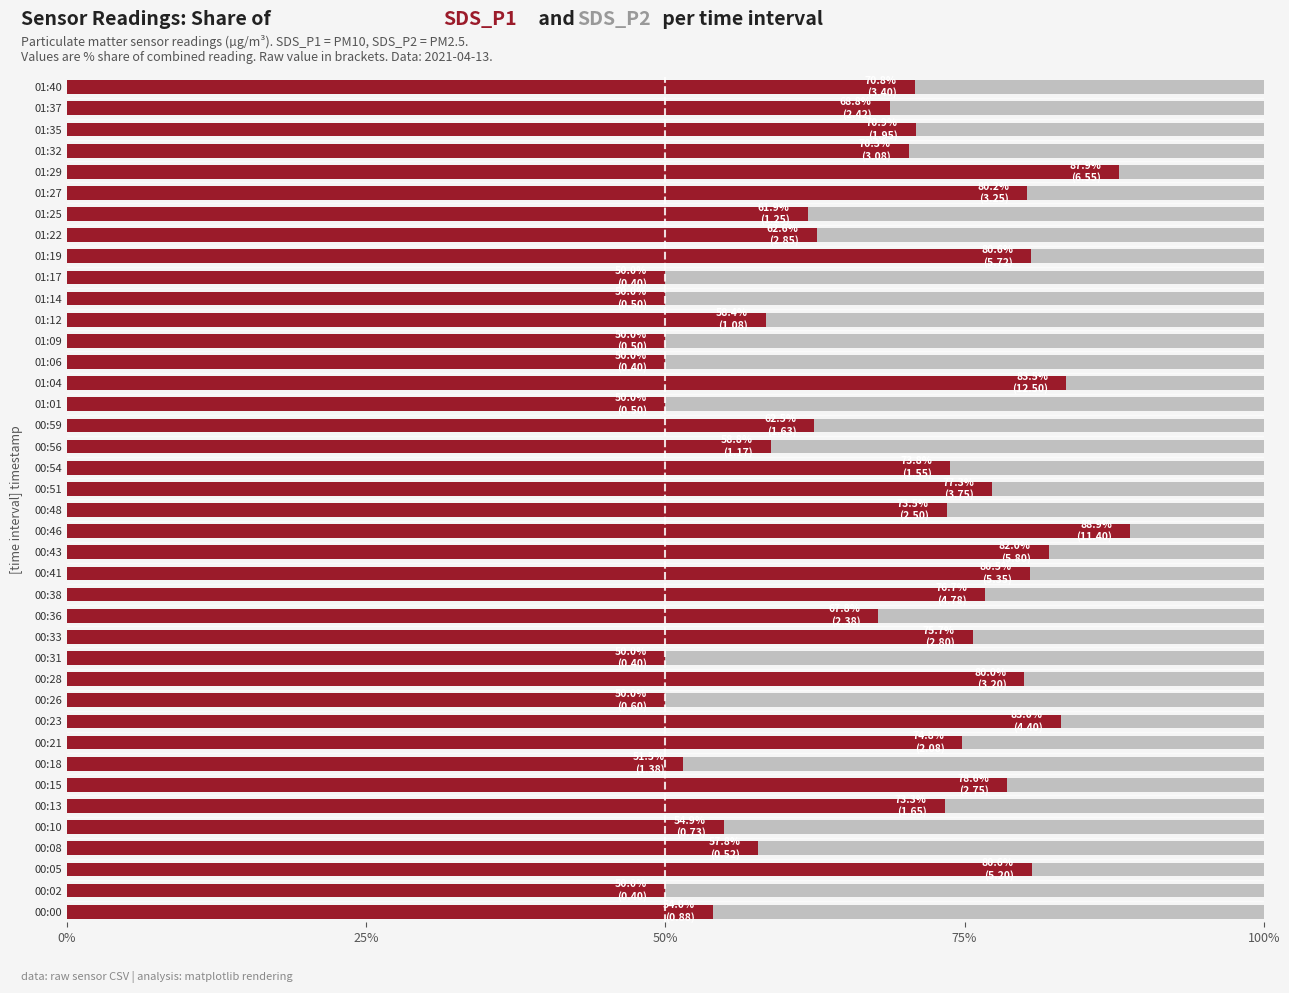

List the series in order of their overall mean, highest first.

SDS_P1 share, SDS_P2 share